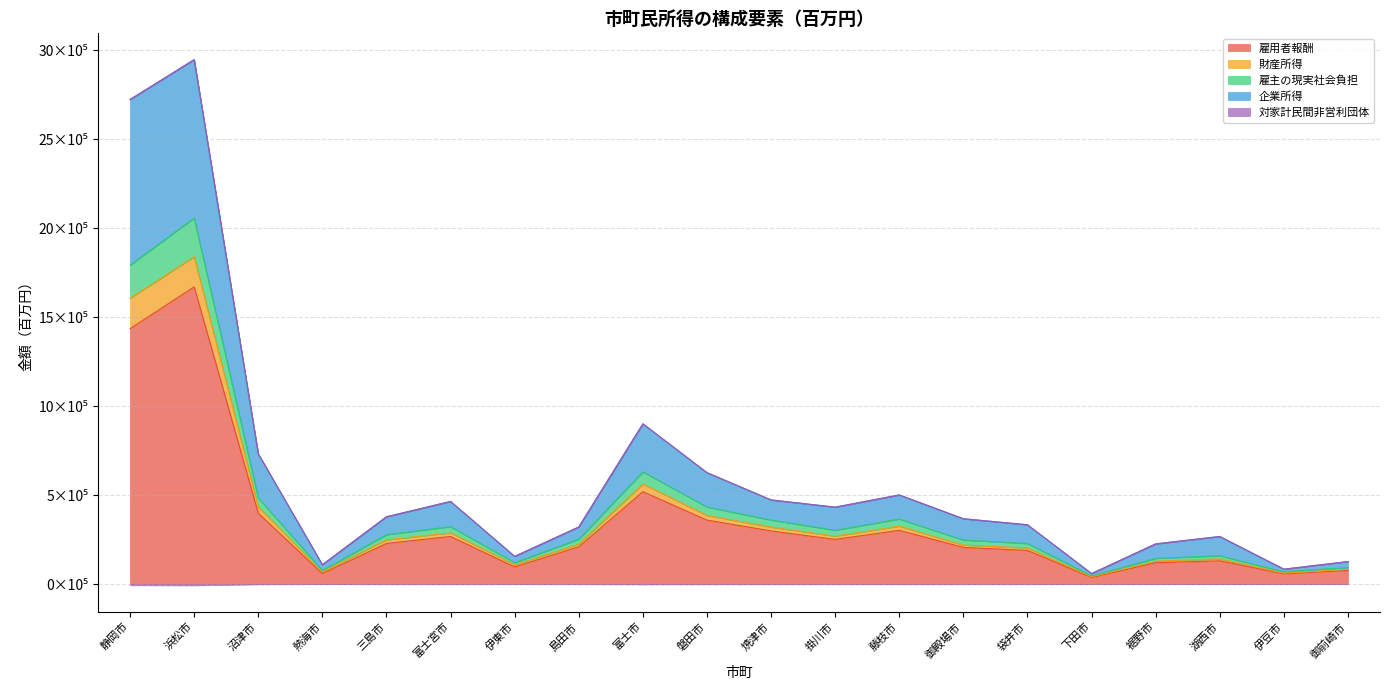

The 対家計民間非営利団体 series shows 2539101.2 at 浜松市. True or false?

False